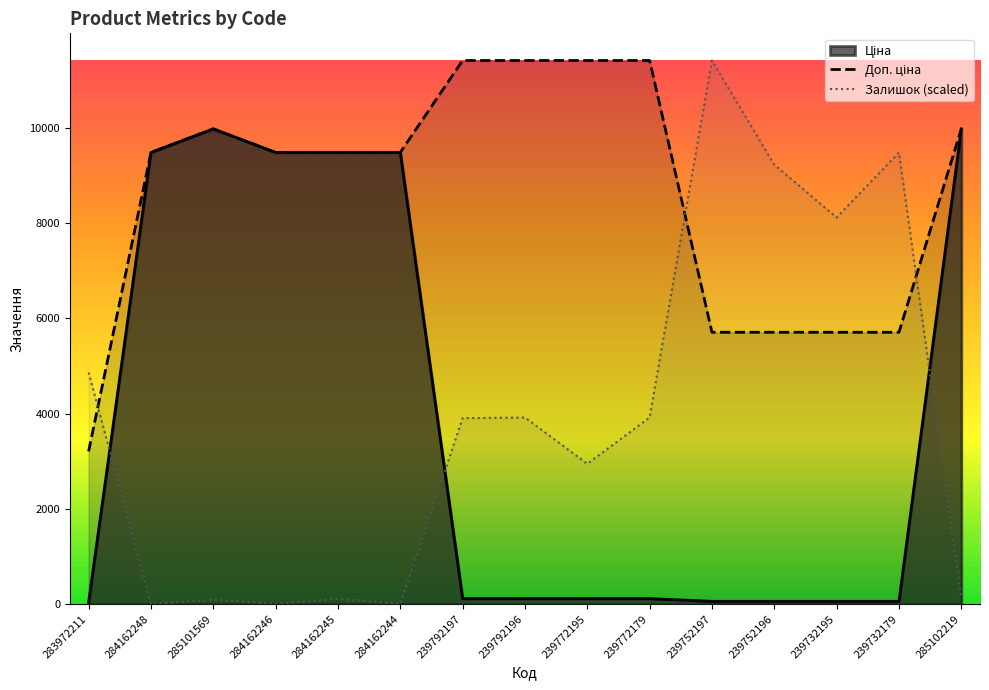

What is the highest value of the Залишок series?

11410.0